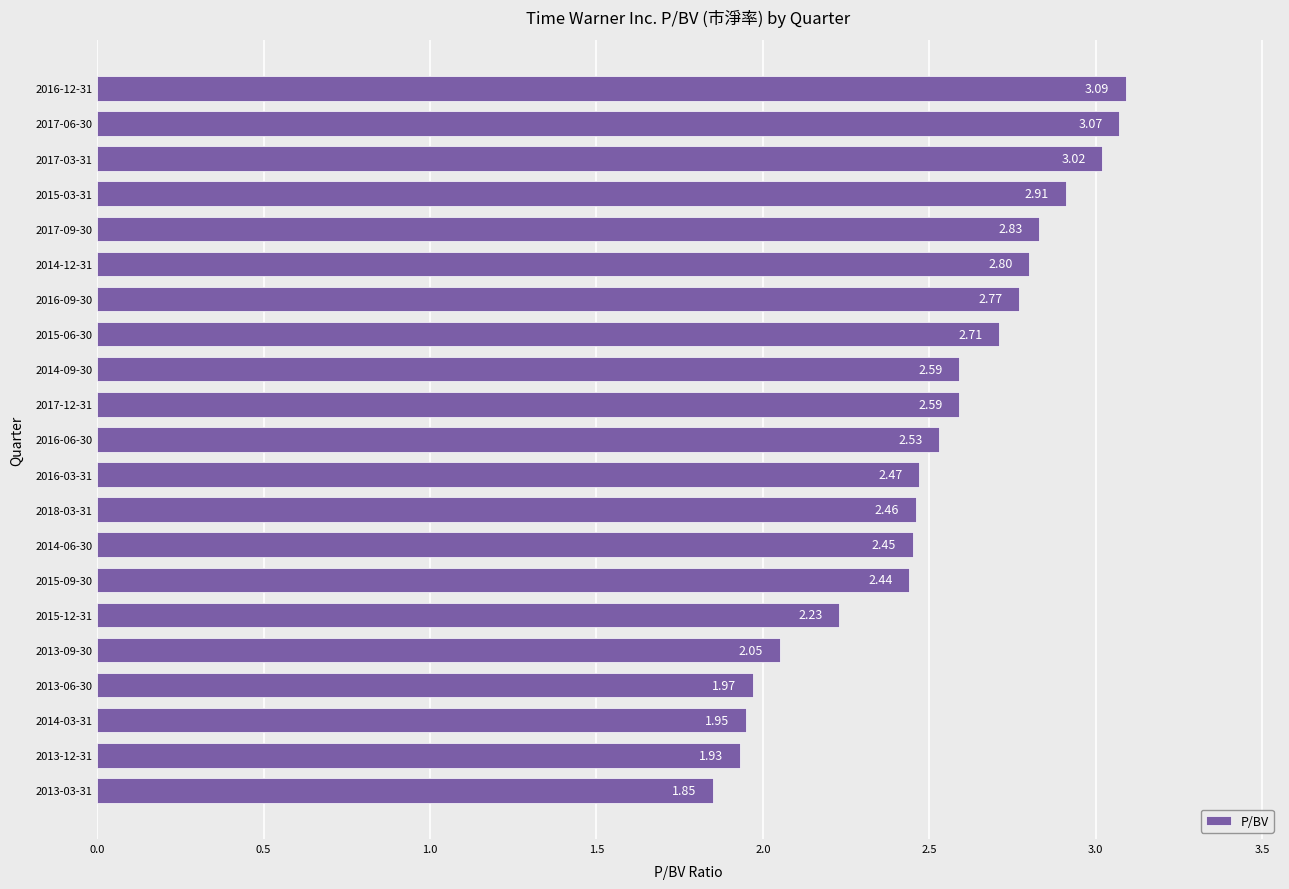

What is the sum of the values at 2014-03-31 and 2018-03-31?

4.4